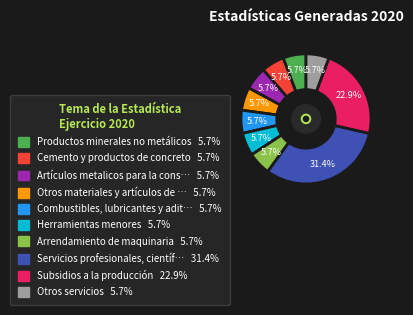

Does any single category account for the majority?

No